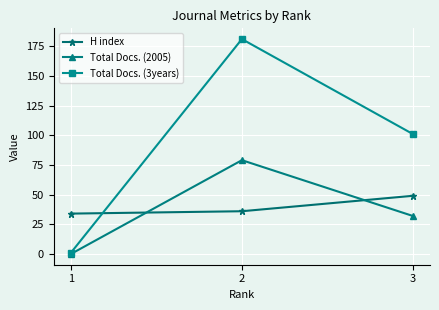

Which series has the largest range (max minus min)?

Total Docs. (3years)